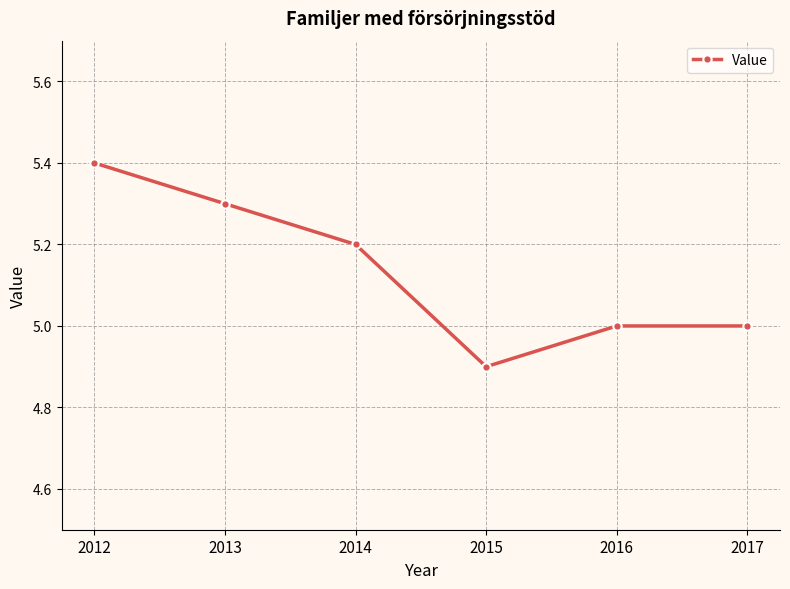

At which label does the data first exceed 5?

2012